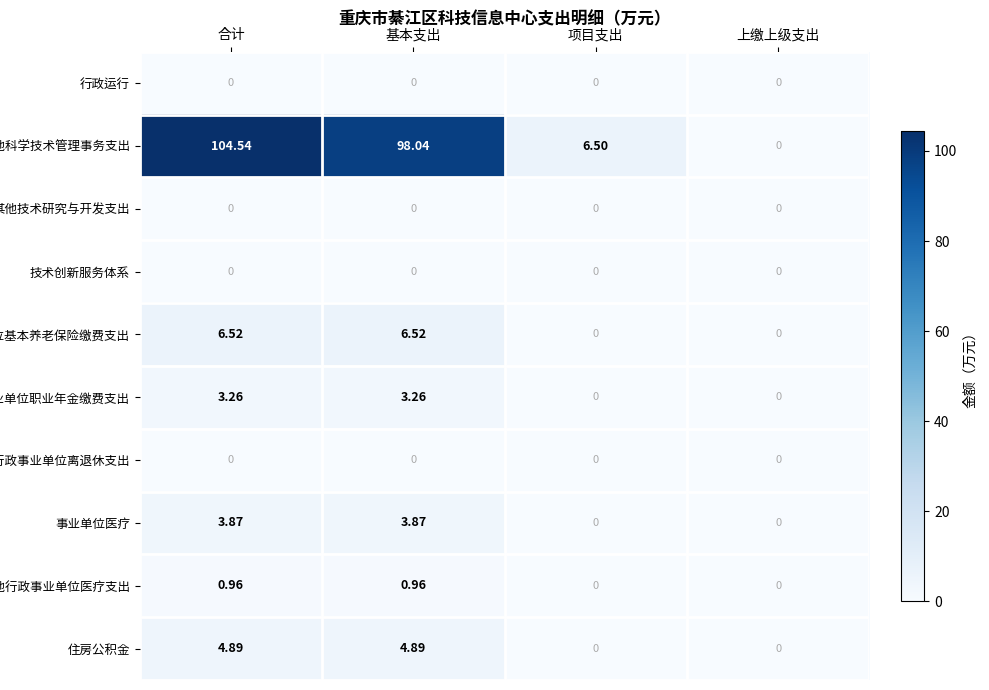

What is the greatest value displayed?

104.5